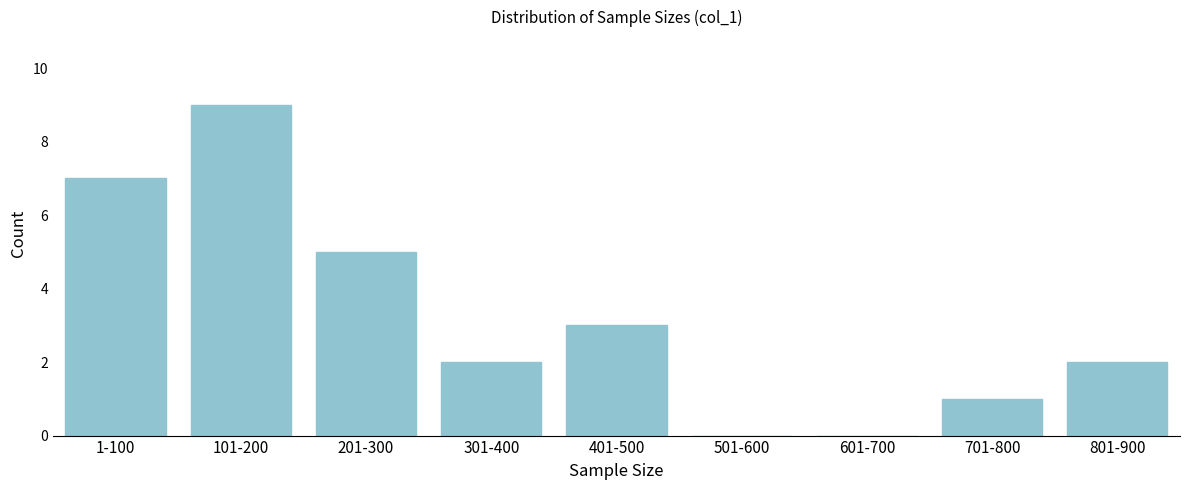

Reading left to right, extract all data points from this chart.

1-100=7	101-200=9	201-300=5	301-400=2	401-500=3	501-600=0	601-700=0	701-800=1	801-900=2